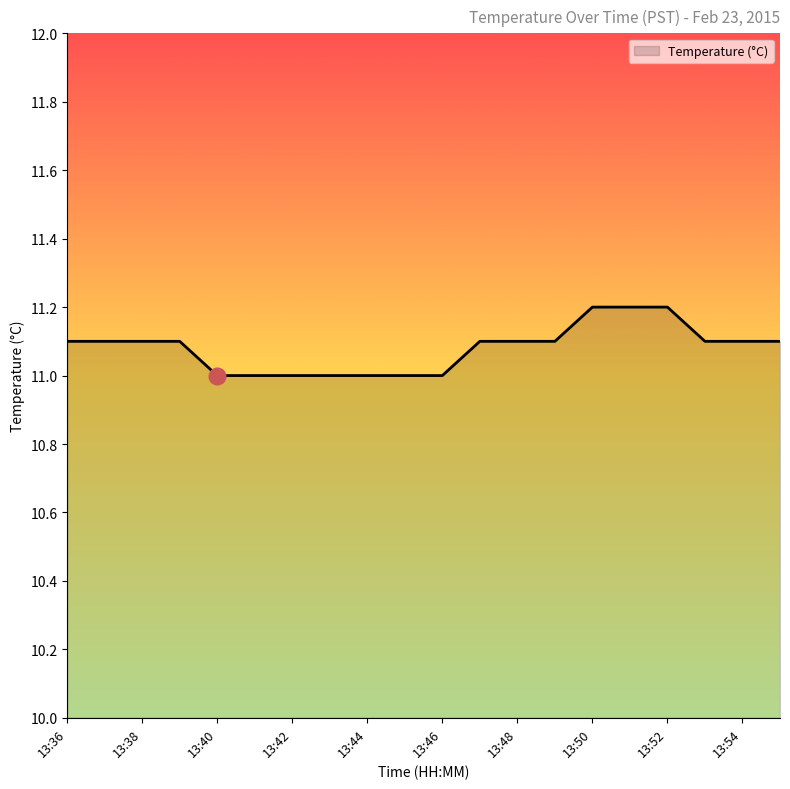

What is the greatest value displayed?

11.2